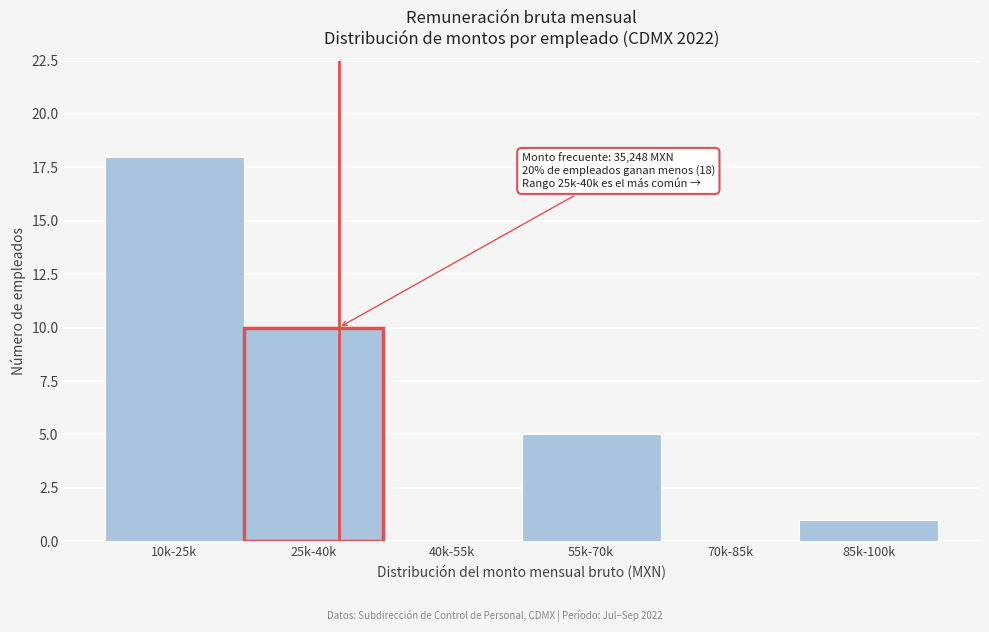

Reading left to right, list all the values displayed in this chart.

10k-25k=18	25k-40k=10	40k-55k=0	55k-70k=5	70k-85k=0	85k-100k=1